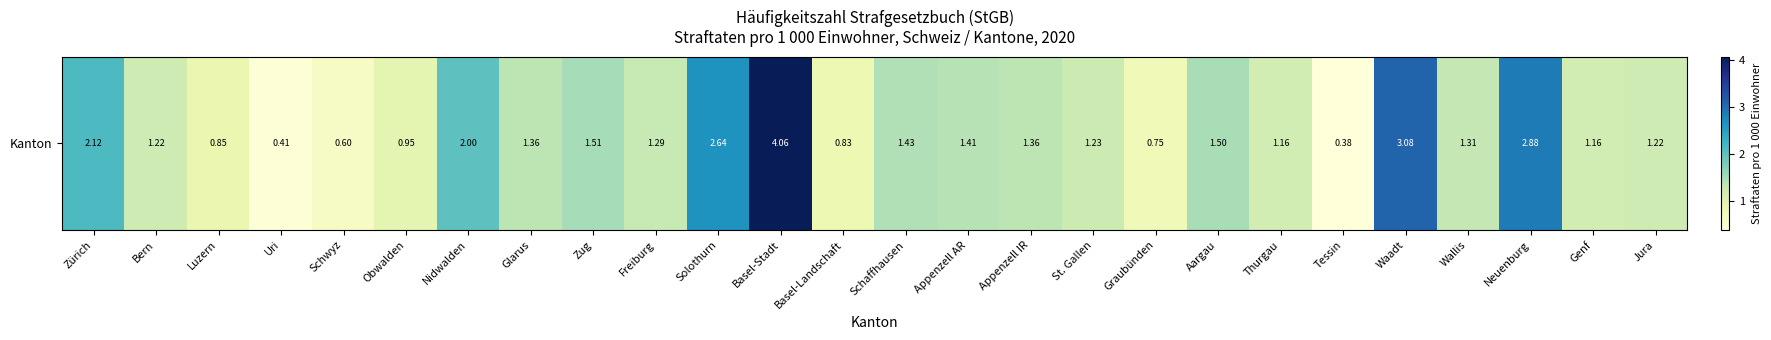

Which category has the highest value across all series?

Basel-Stadt